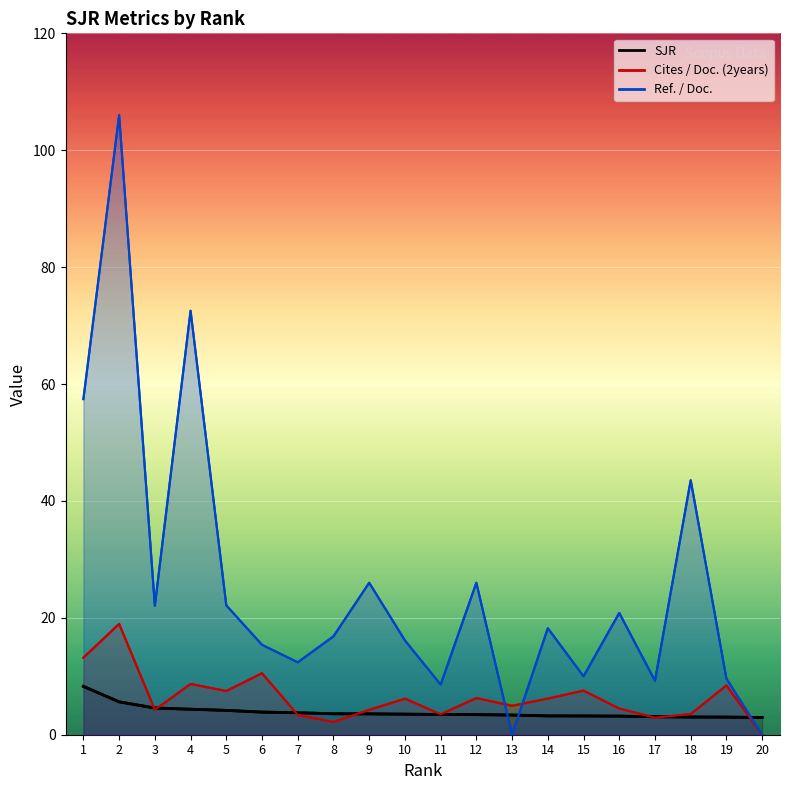

True or false: Cites / Doc. (2years) has more than 0 points higher than both neighbors.

True